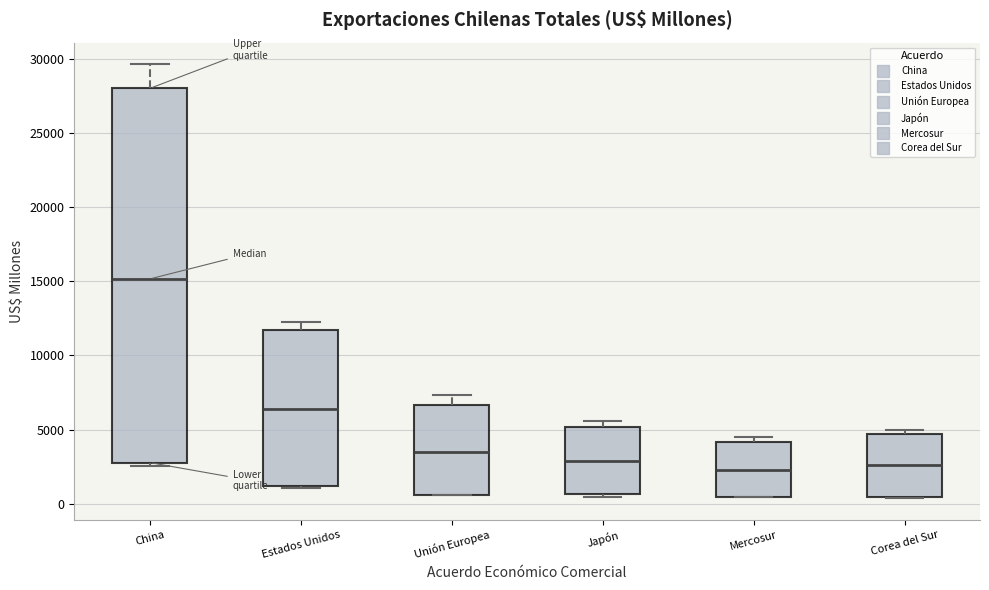

Reading left to right, transcribe this box plot: for each box, give where its median line is, the range the box spans, and where its two whiskers end, as read against the y-axis. The values are not printed on the chart, so give them approximately, as read against the axis.

China: median 15000, box 3000 to 28000, whiskers 2500 to 29500
Estados Unidos: median 6500, box 1000 to 11500, whiskers 1000 to 12500
Unión Europea: median 3500, box 500 to 6500, whiskers 500 to 7500
Japón: median 3000, box 500 to 5000, whiskers 500 (just below the box's lower edge) to 5500
Mercosur: median 2500, box 500 to 4000, whiskers 500 to 4500
Corea del Sur: median 2500, box 500 to 4500, whiskers 500 to 5000